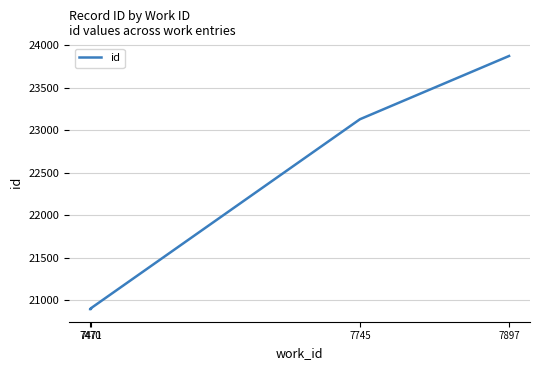

Read the value at 7471.

20910